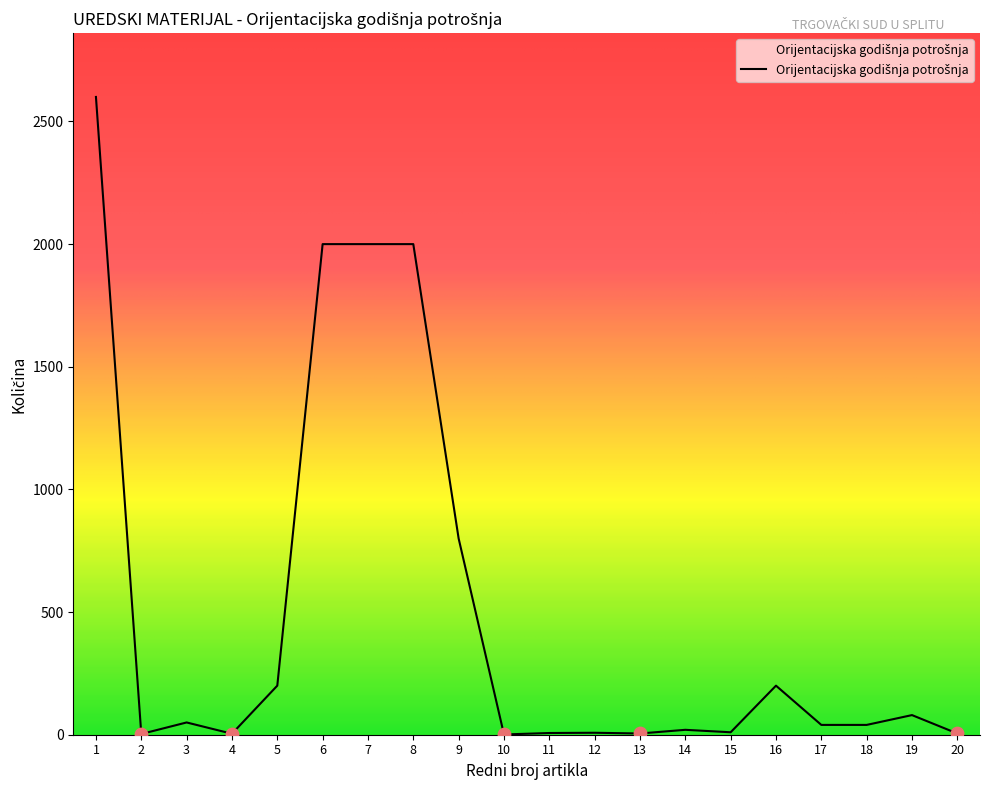

Approximately how many times larger is the value at 6 compared to 2?

666.7